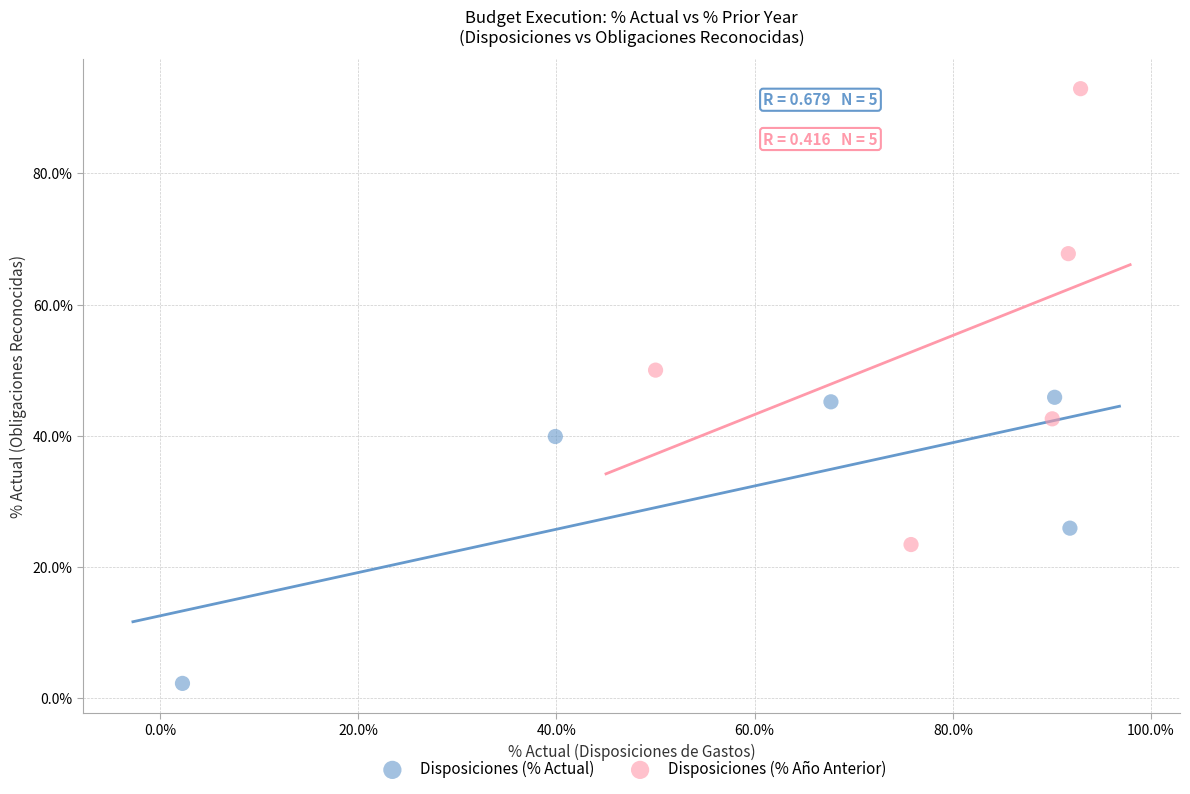

What are all the series names shown in the legend?

Disposiciones (% Actual), Disposiciones (% Año Anterior)